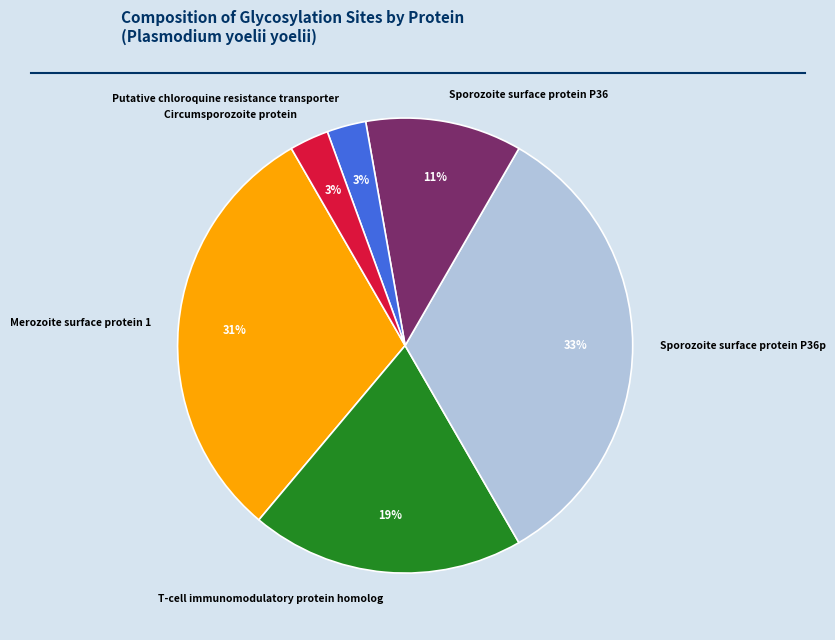

Is Putative chloroquine resistance transporter the majority of the pie?

No